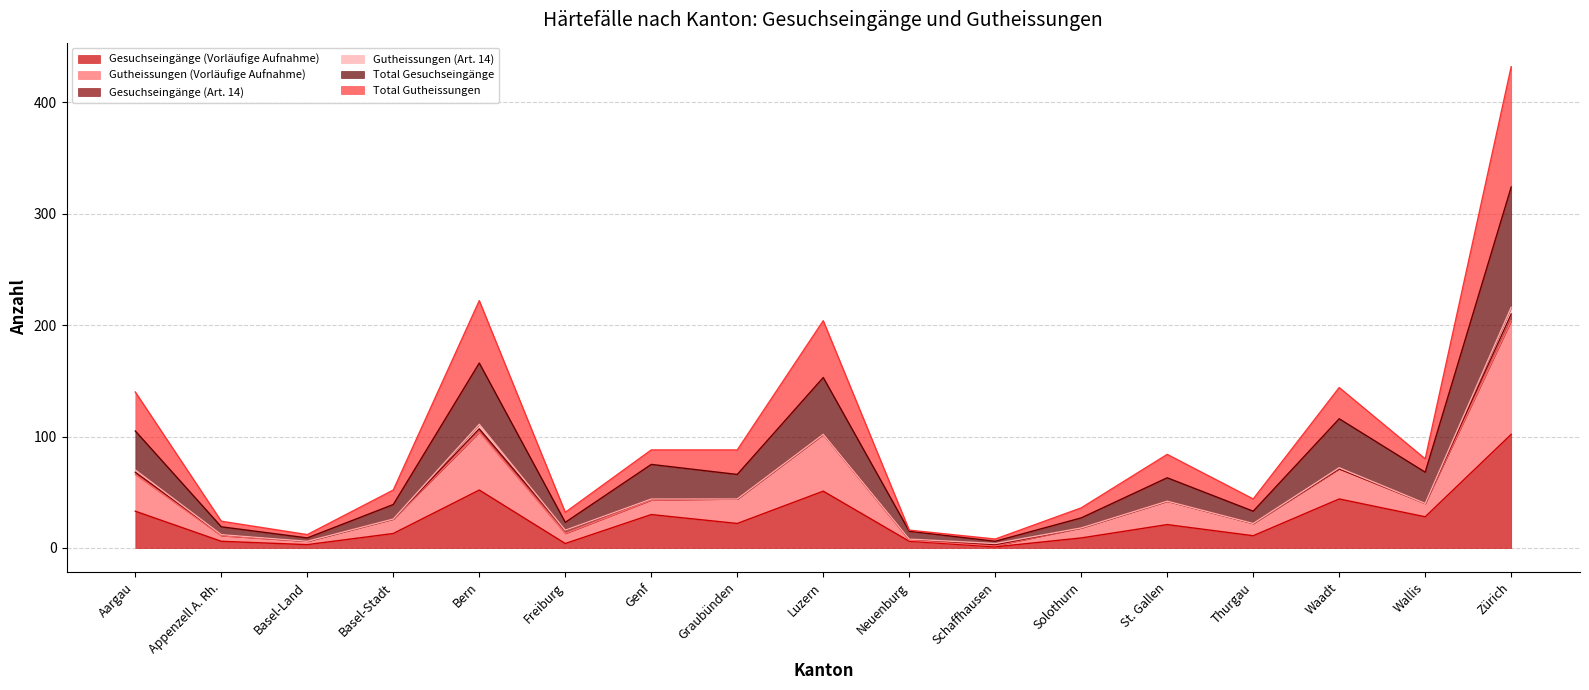

Is the value of Gutheissungen (Vorläufige Aufnahme) at Aargau greater than the value of Total Gutheissungen at Schaffhausen?

Yes